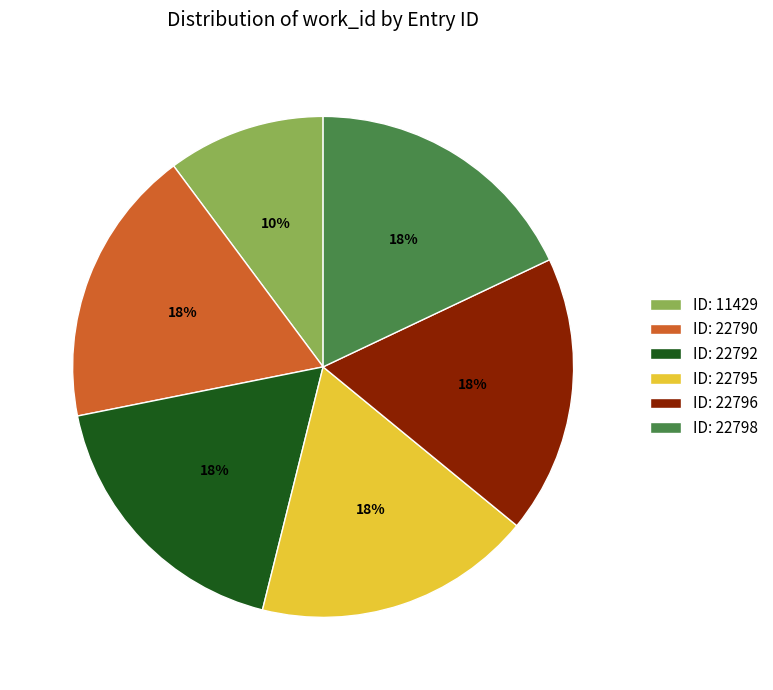

True or false: ID: 22798 accounts for 18% of the total.

True